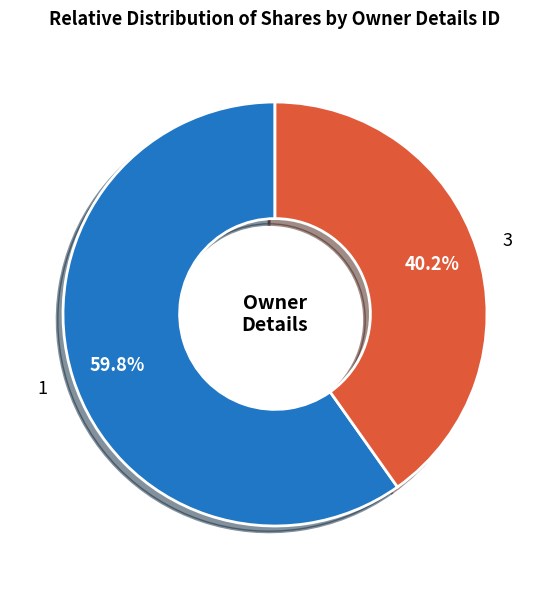

Is there a majority slice in this chart?

Yes